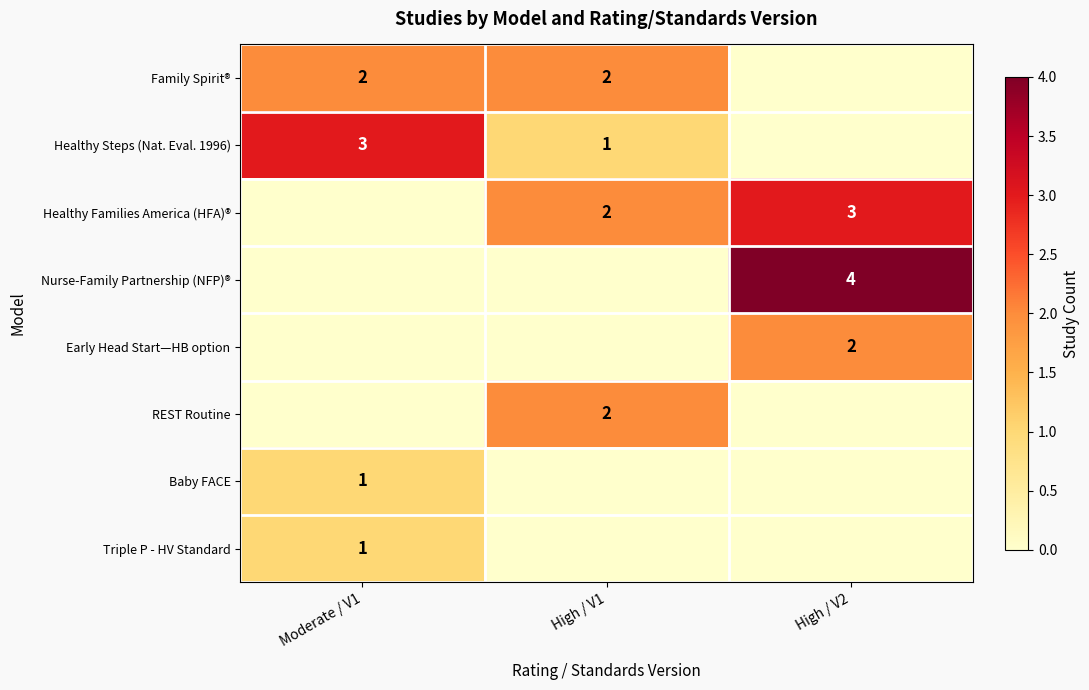

At how many categories does at least one series exceed 3?

1